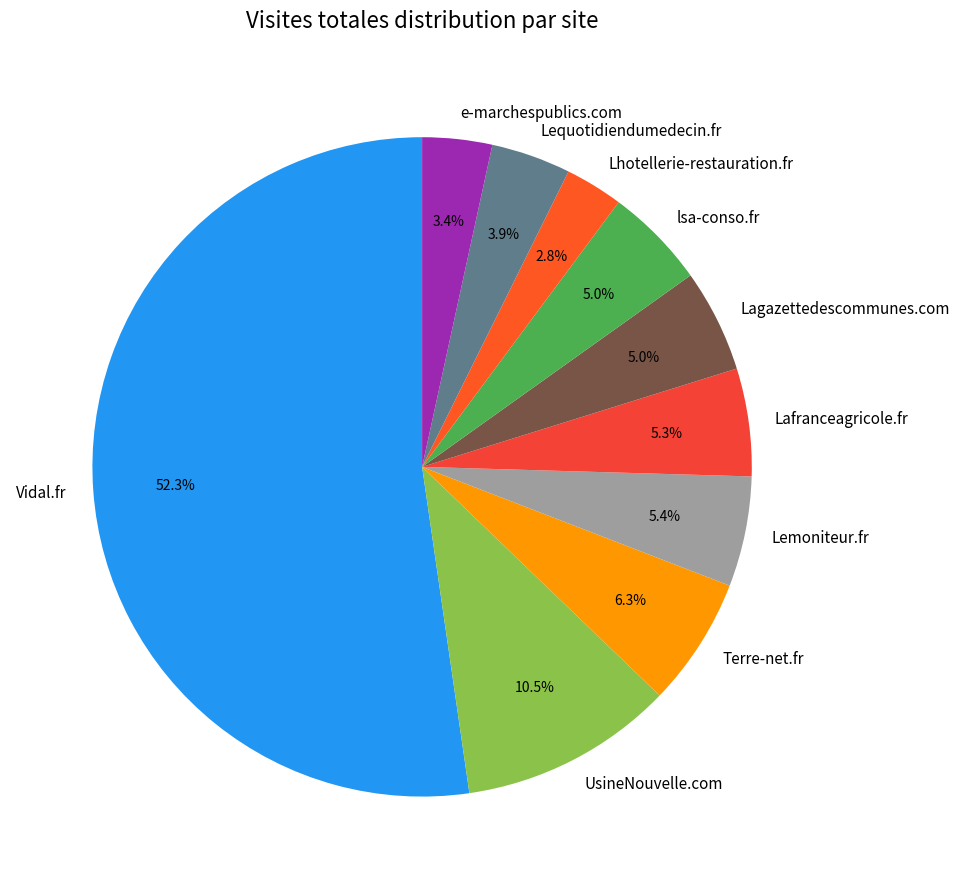

What is the smallest slice in the pie chart?

Lhotellerie-restauration.fr